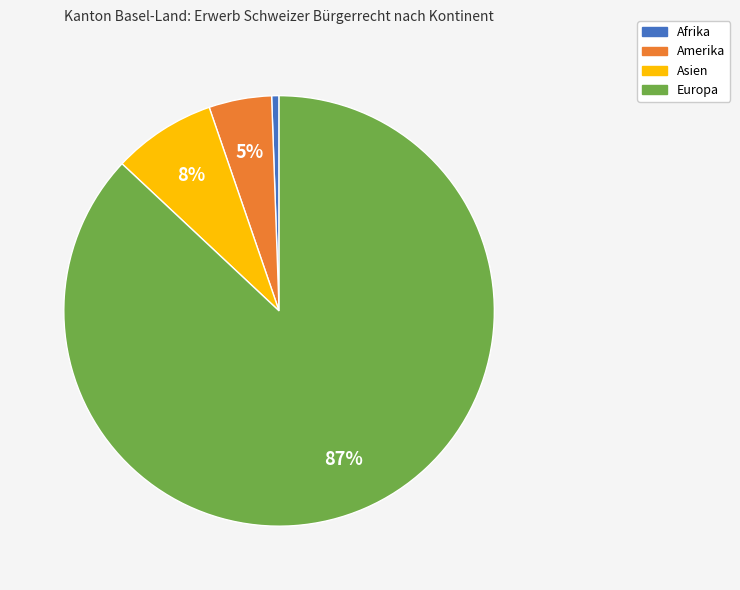

What is the ratio of the value at Asien to the value at Amerika?

1.6